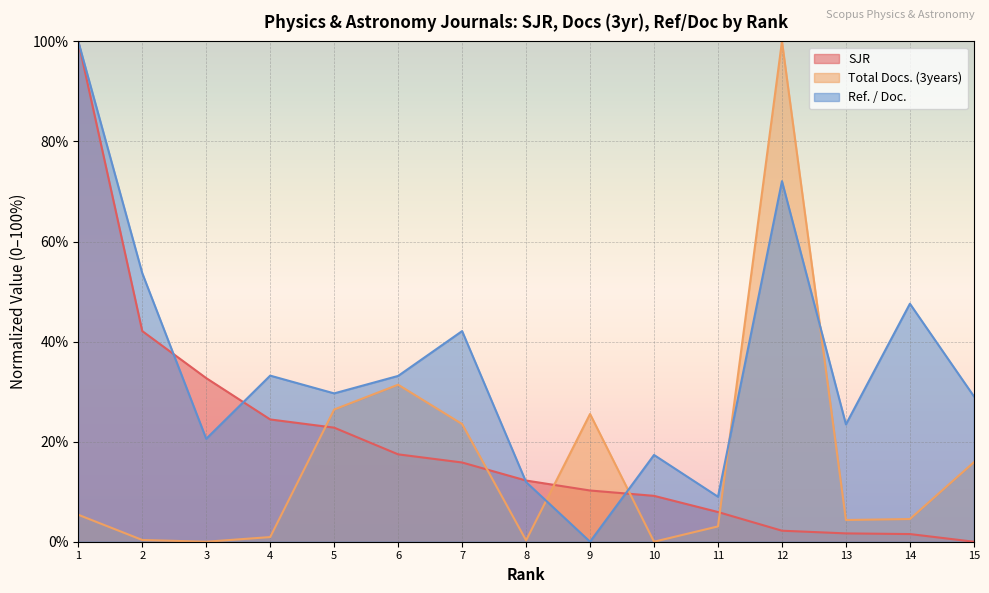

How many times do SJR and Ref. / Doc. cross each other?

4